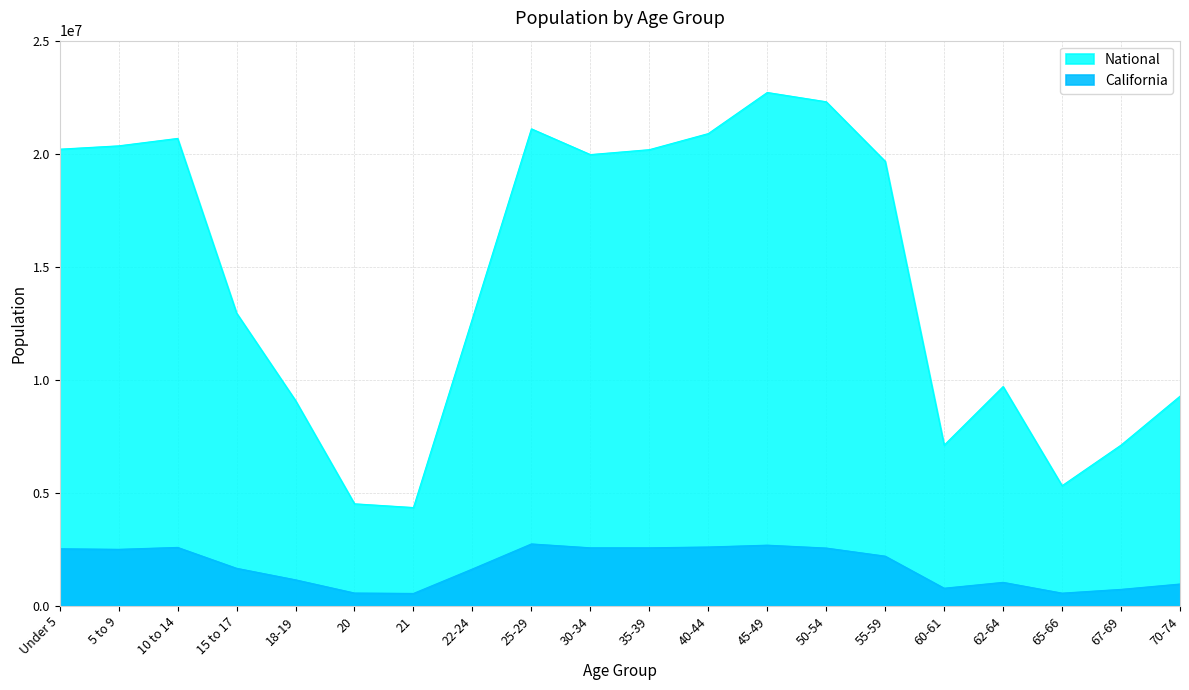

What is the difference between the maximum and minimum values in the National series?

18354297